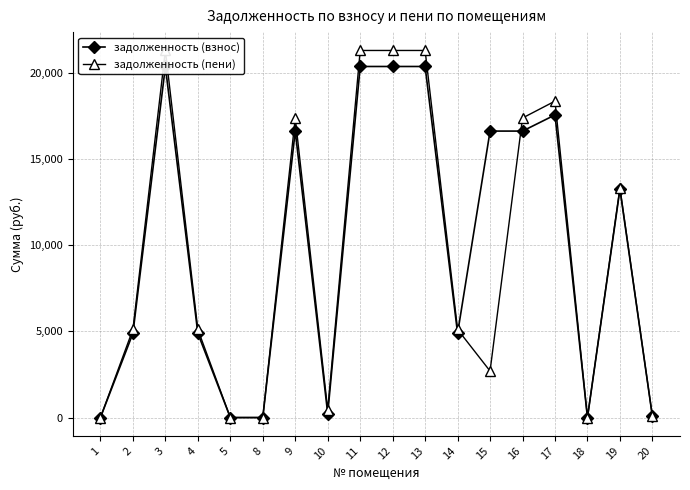

What is the difference between the maximum and minimum values in the задолженность (взнос) series?

20380.0